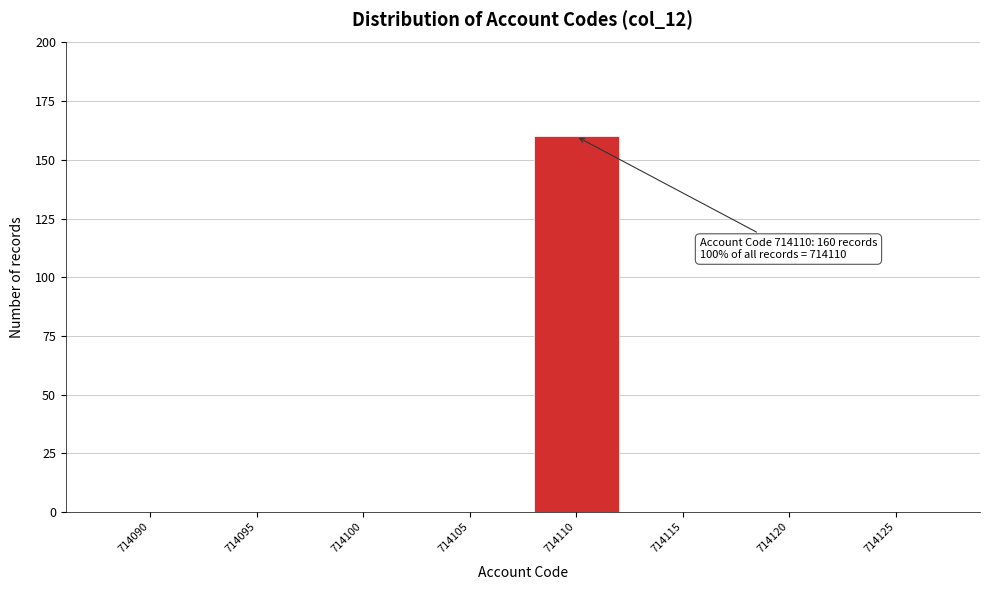

Reading left to right, what are all the values shown in this chart?

714090=0	714095=0	714100=0	714105=0	714110=160	714115=0	714120=0	714125=0